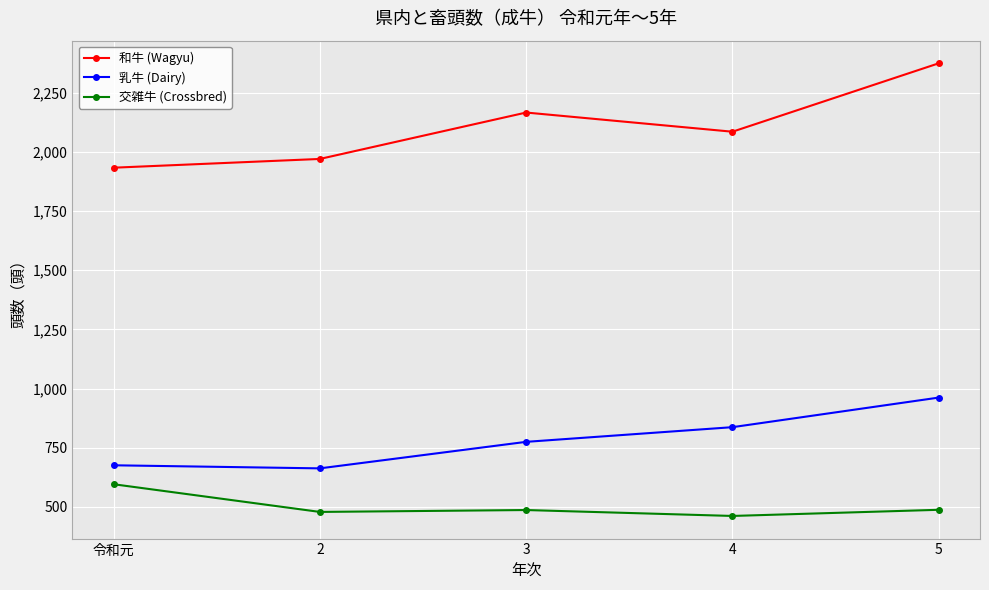

Rank the series by their maximum value, from highest to lowest.

和牛 (Wagyu), 乳牛 (Dairy), 交雑牛 (Crossbred)